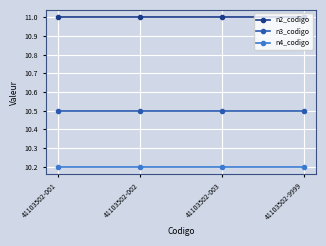

Reading left to right, list all the values displayed in this chart.

n2_codigo: 41103502-001=11.0	41103502-002=11.0	41103502-003=11.0	41103502-9999=11.0
n3_codigo: 41103502-001=10.5	41103502-002=10.5	41103502-003=10.5	41103502-9999=10.5
n4_codigo: 41103502-001=10.2	41103502-002=10.2	41103502-003=10.2	41103502-9999=10.2